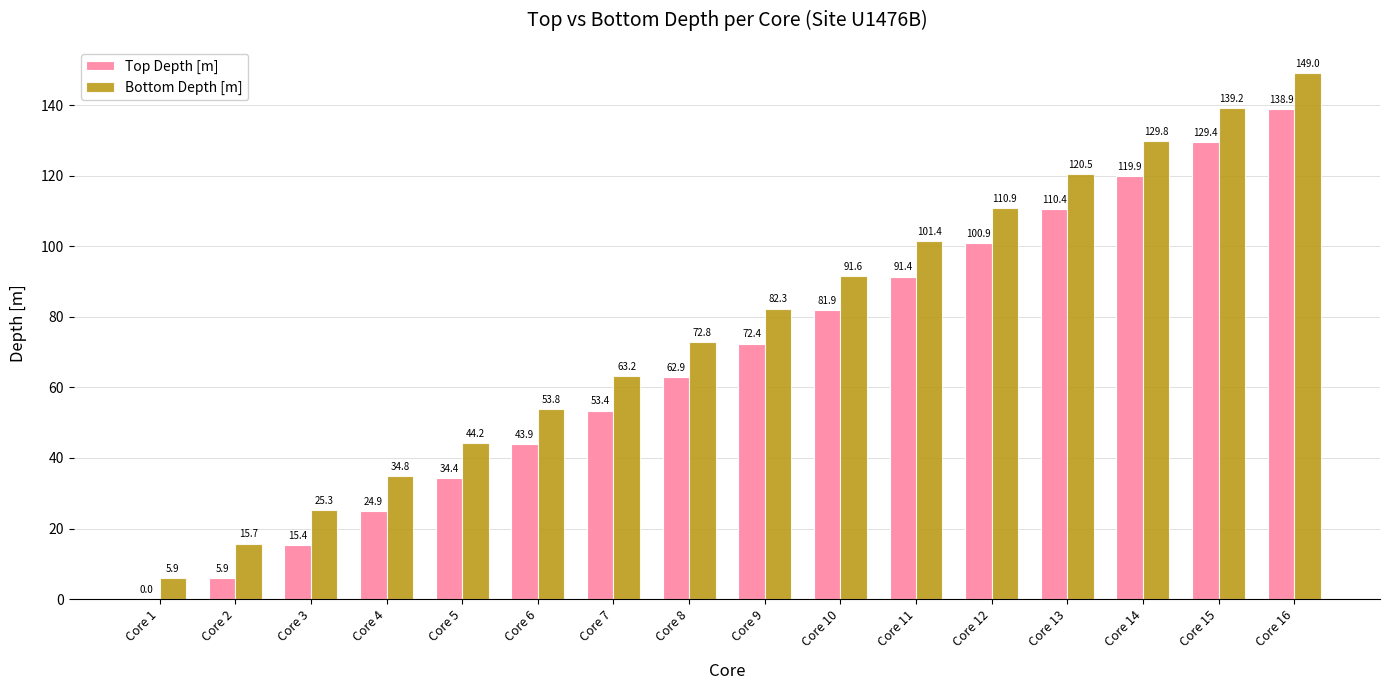

Which series has the widest spread of values?

Bottom Depth [m]